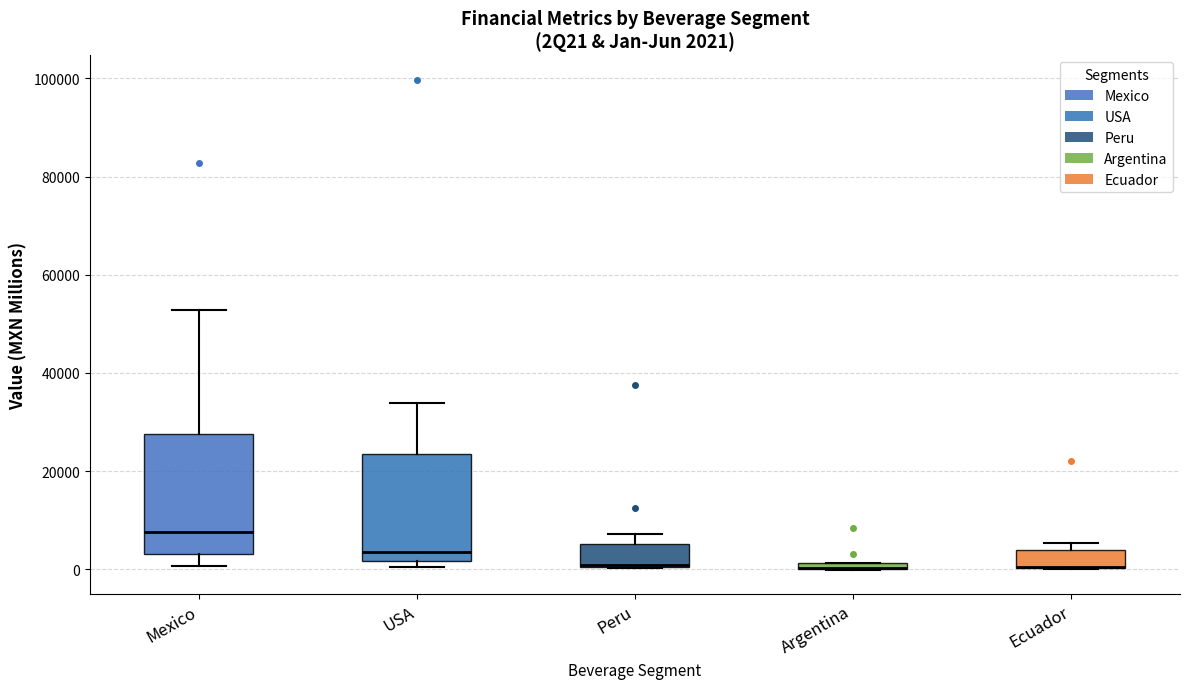

Comparing the boxes themselves (not the whiskers), which one is the tallest?

Mexico